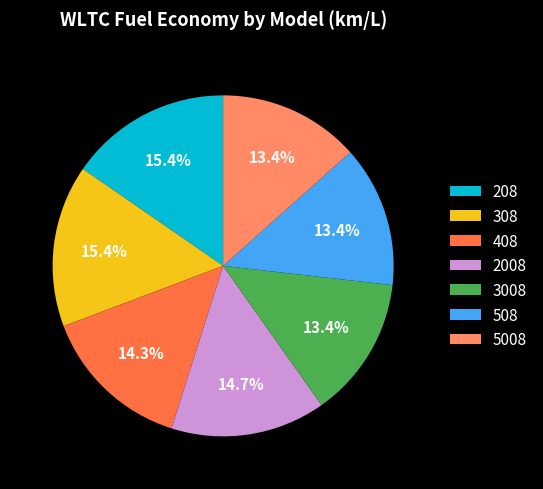

To the nearest percent, what portion does 5008 represent?

13%